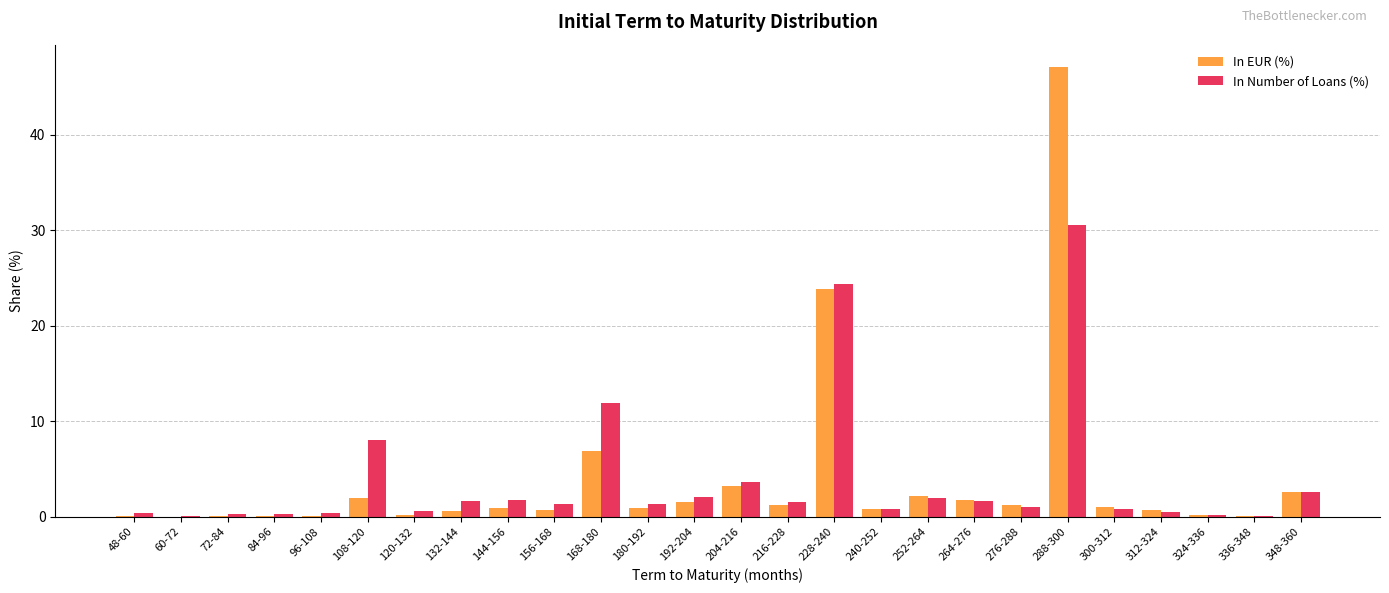

At which label is In EUR (%) closest to 23?

228-240